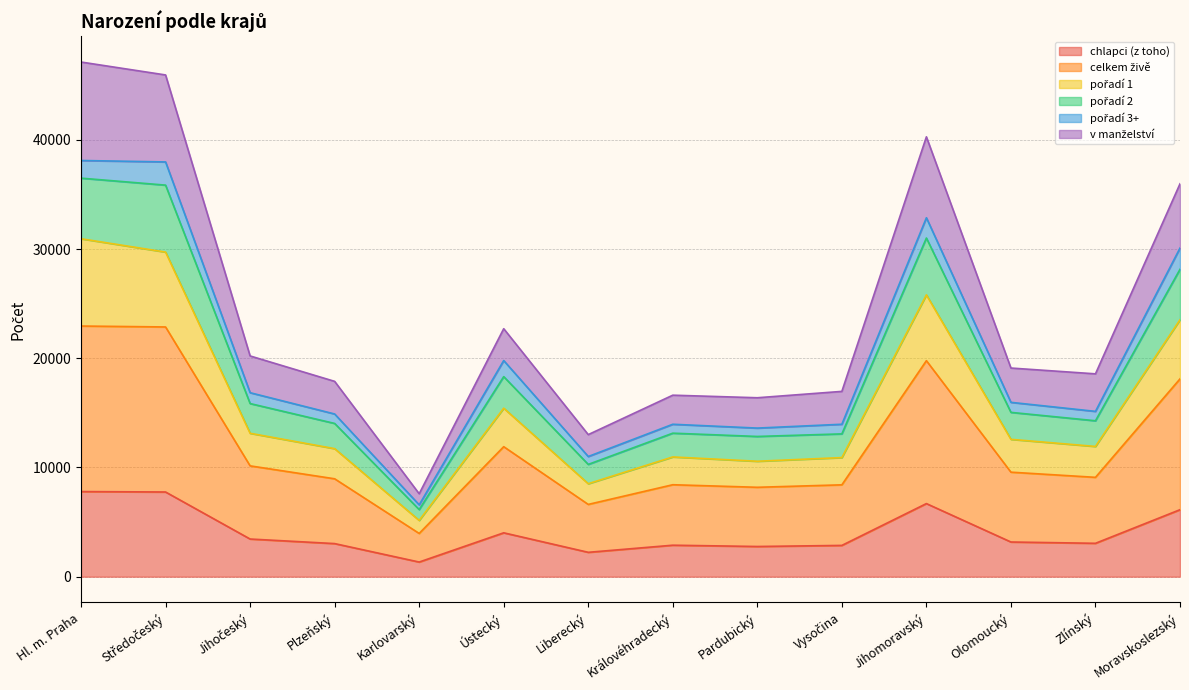

Where is pořadí 1 nearest to the value 18047?

Ústecký